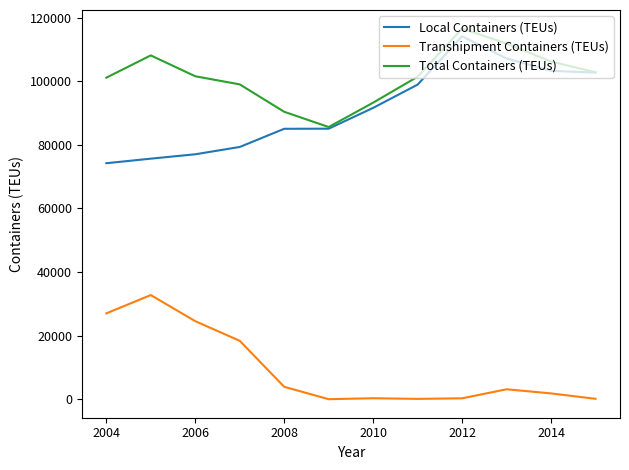

Which series has the largest total across all categories?

Total Containers (TEUs)